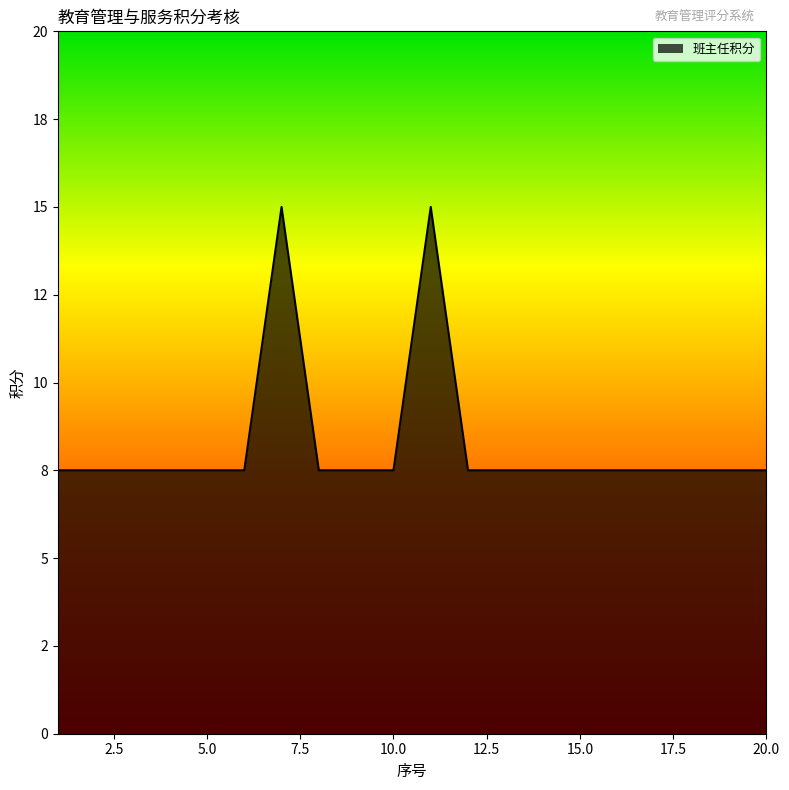

Does the chart have visible grid lines?

No